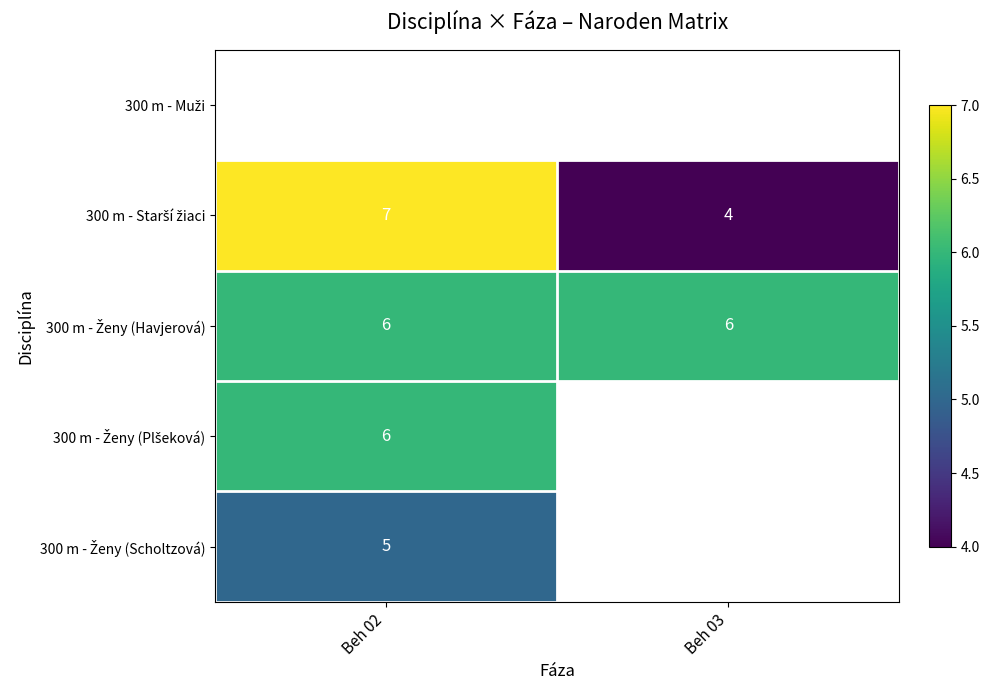

What is the maximum value shown in the chart?

7.0